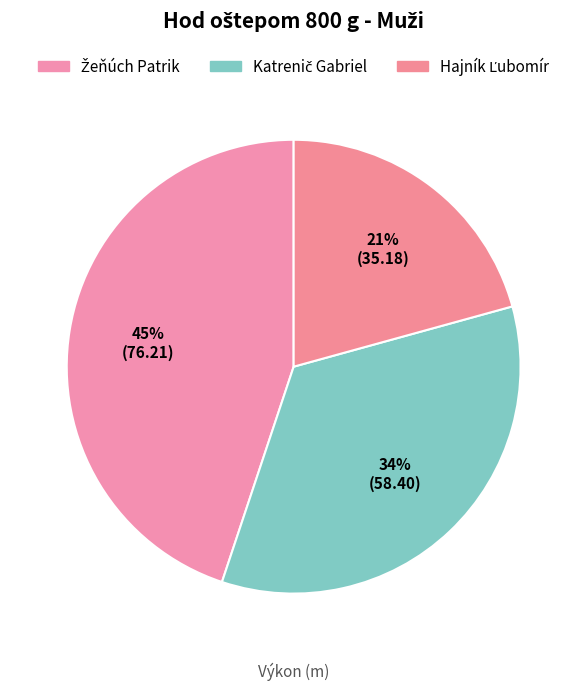

What is the change in value from Katrenič Gabriel to Hajník Ľubomír?

-23.2